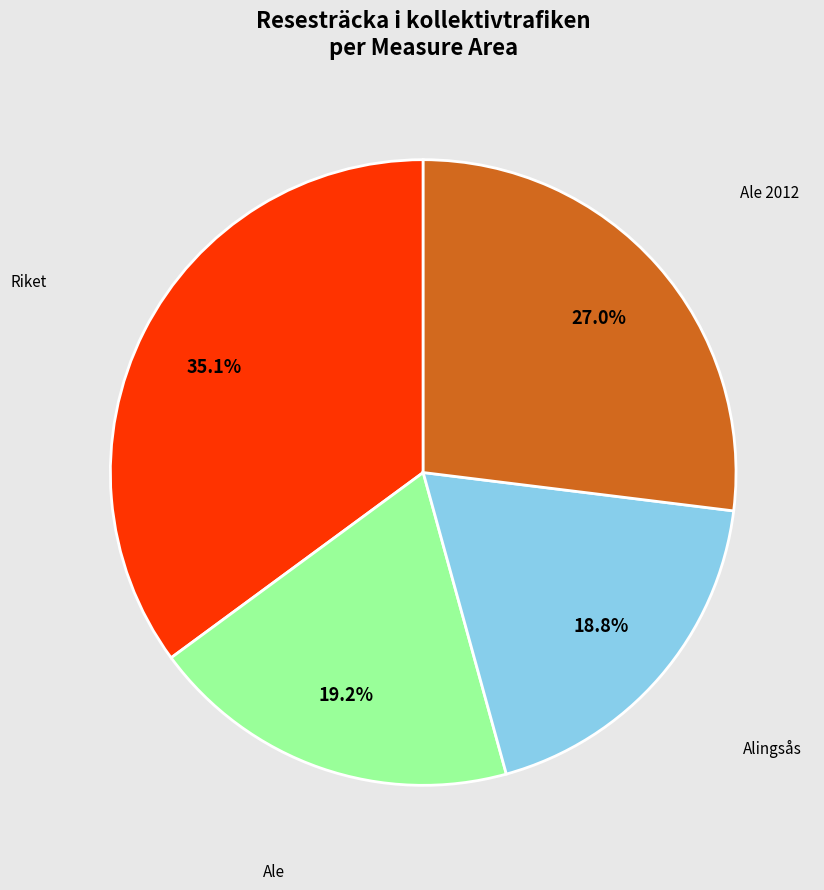

How many segments does this pie chart have?

4